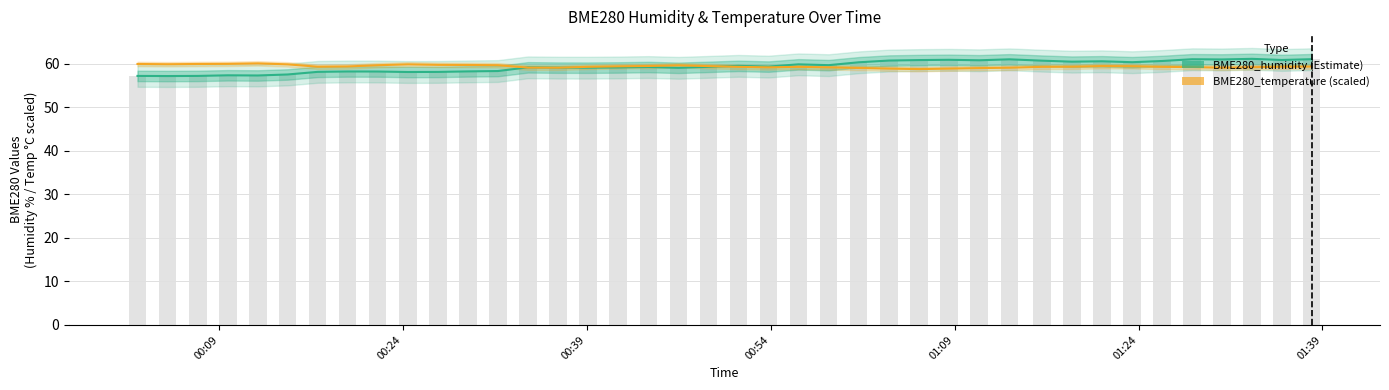

How many data points in BME280_temperature (scaled) are above 59?

36